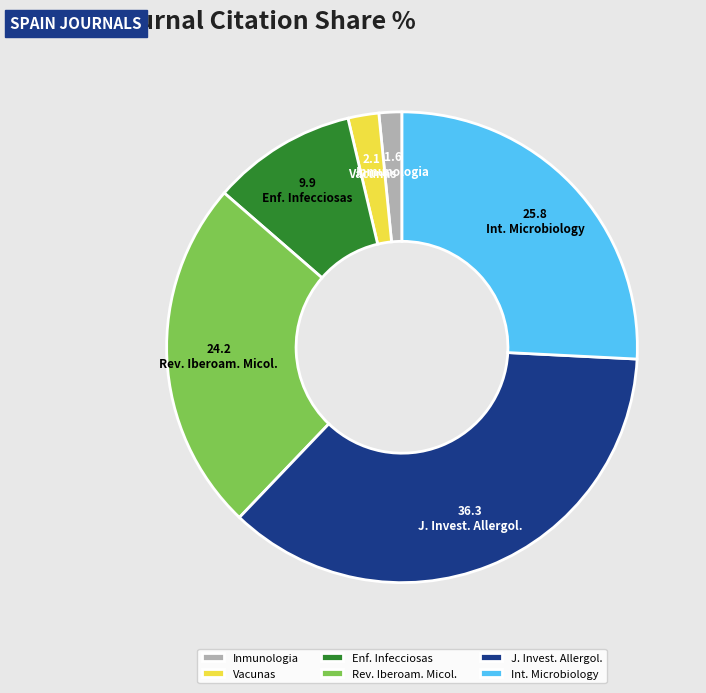

How many segments does this pie chart have?

6